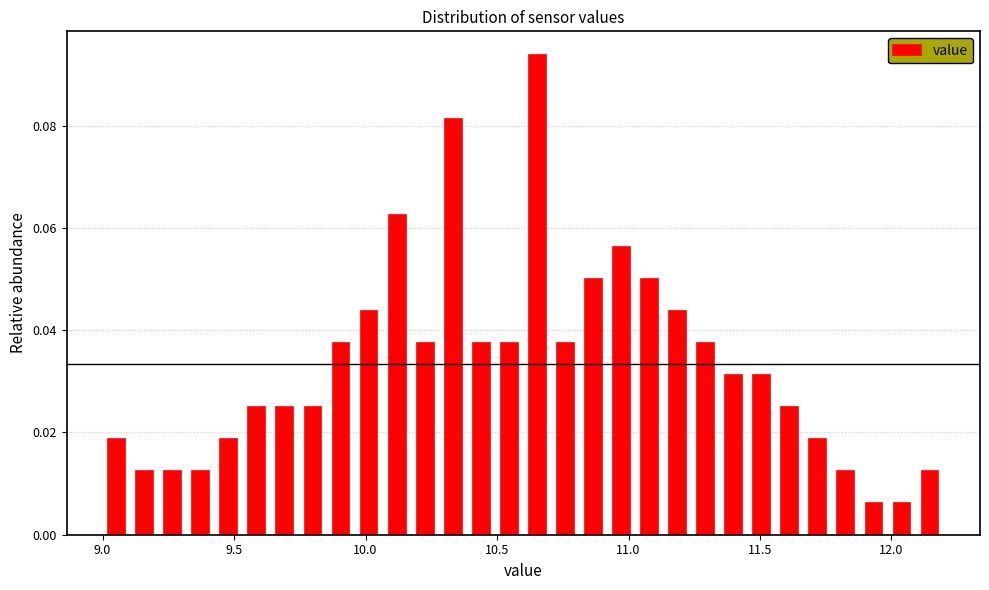

Read against the x-axis, roughly where is the centre of the tallest bar?

10.65